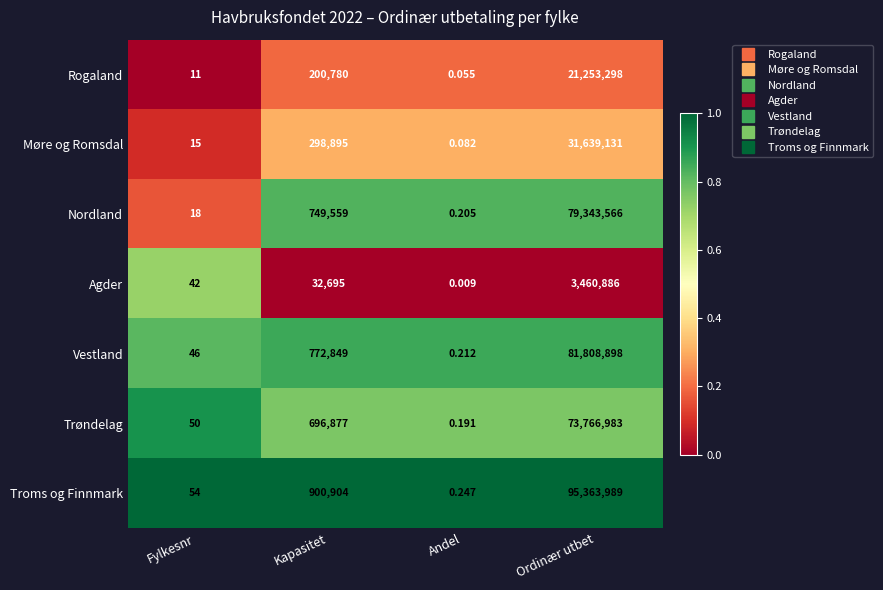

At which label does Troms og Finnmark reach its peak?

Ordinær utbet